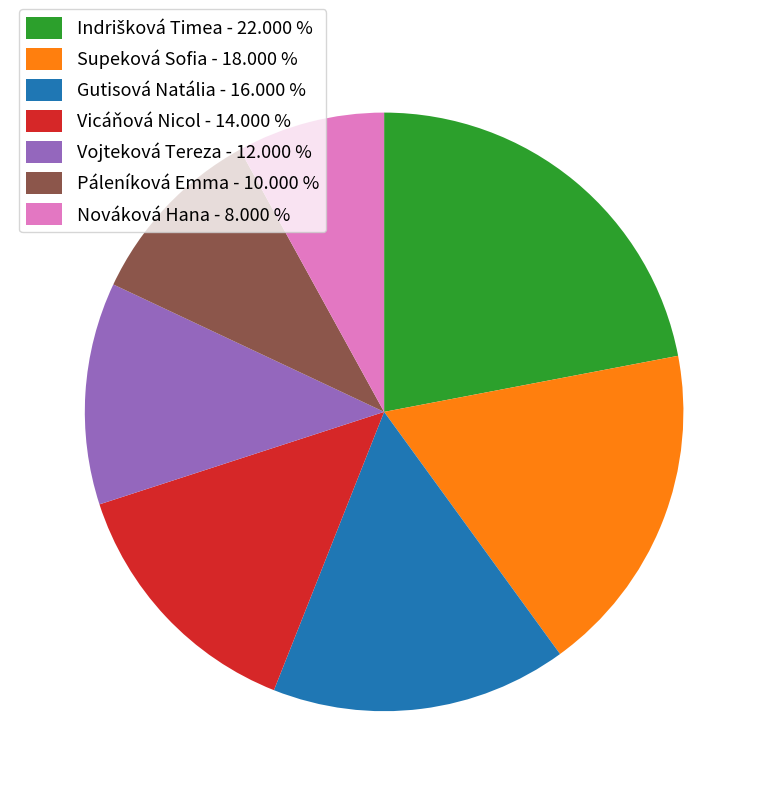

The Páleníková Emma slice represents 10% of the pie. True or false?

True